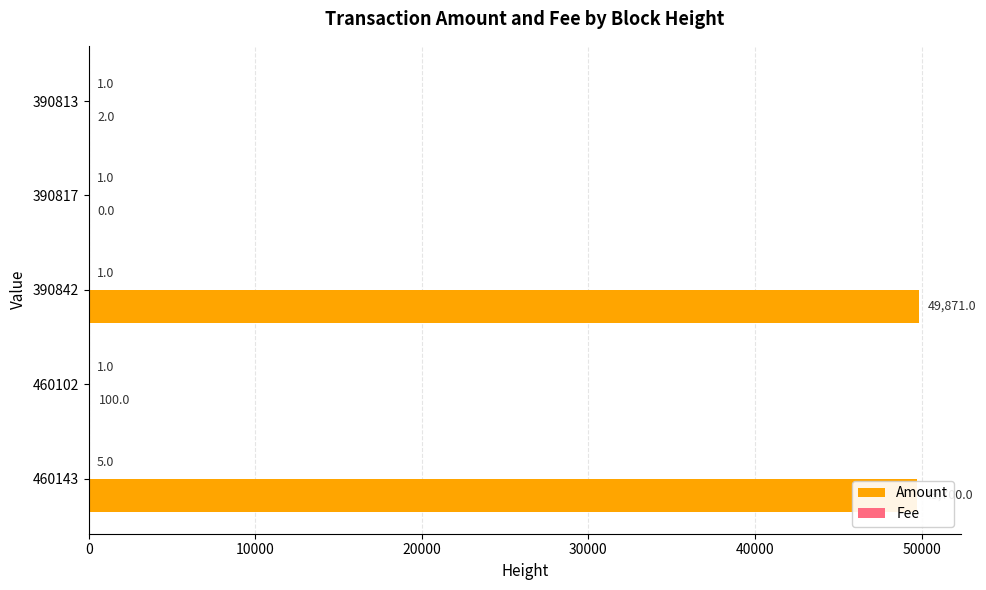

Which series has the largest total across all categories?

Amount